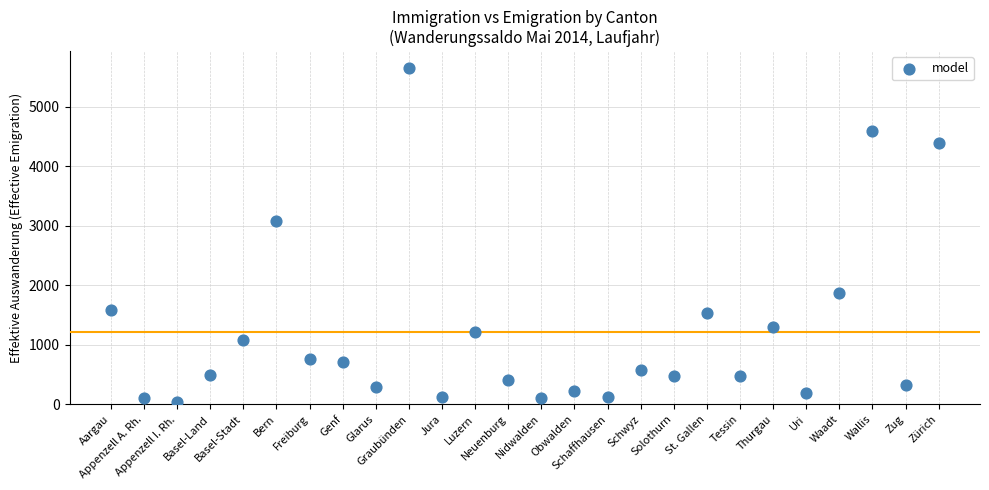

What Y value in the scatter plot is closest to 2849?

3082